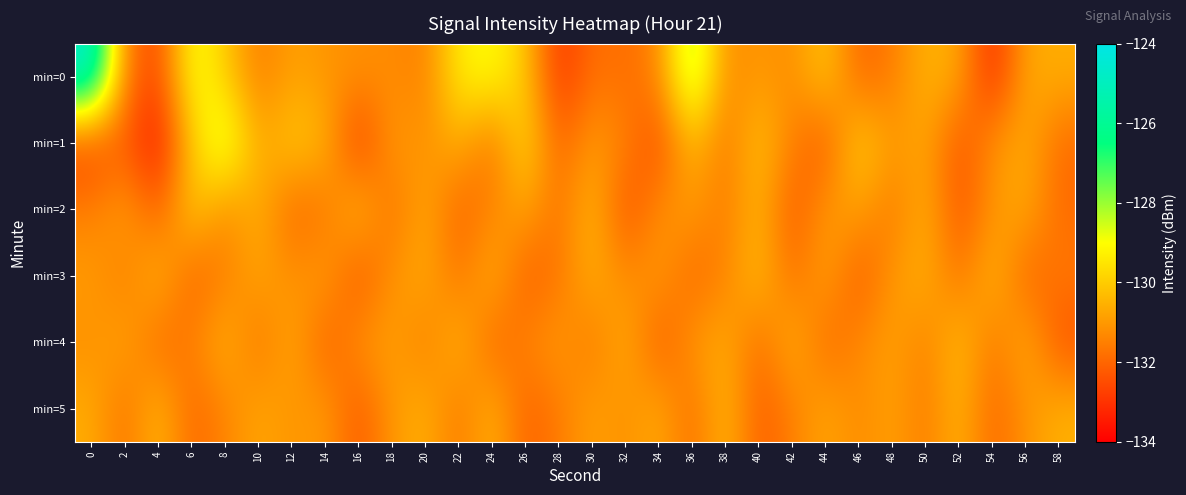

Rank the series at 16 from highest to lowest value.

min=2, min=4, min=0, min=5, min=3, min=1